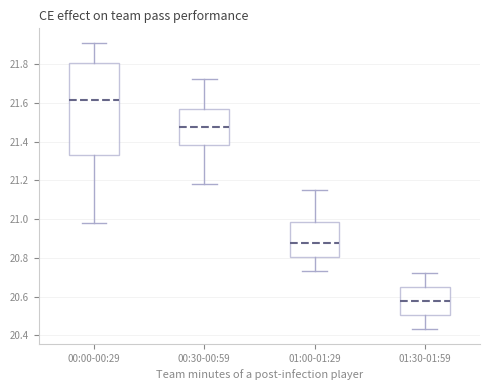

Reading left to right, transcribe this box plot: for each box, give where its median line is, the range the box spans, and where its two whiskers end, as read against the y-axis. The values are not printed on the chart, so give them approximately, as read against the axis.

00:00-00:29: median 21.62, box 21.34 to 21.80, whiskers 20.98 to 21.92
00:30-00:59: median 21.48, box 21.38 to 21.56, whiskers 21.18 to 21.72
01:00-01:29: median 20.88, box 20.80 to 20.98, whiskers 20.74 to 21.16
01:30-01:59: median 20.58, box 20.50 to 20.64, whiskers 20.44 to 20.72